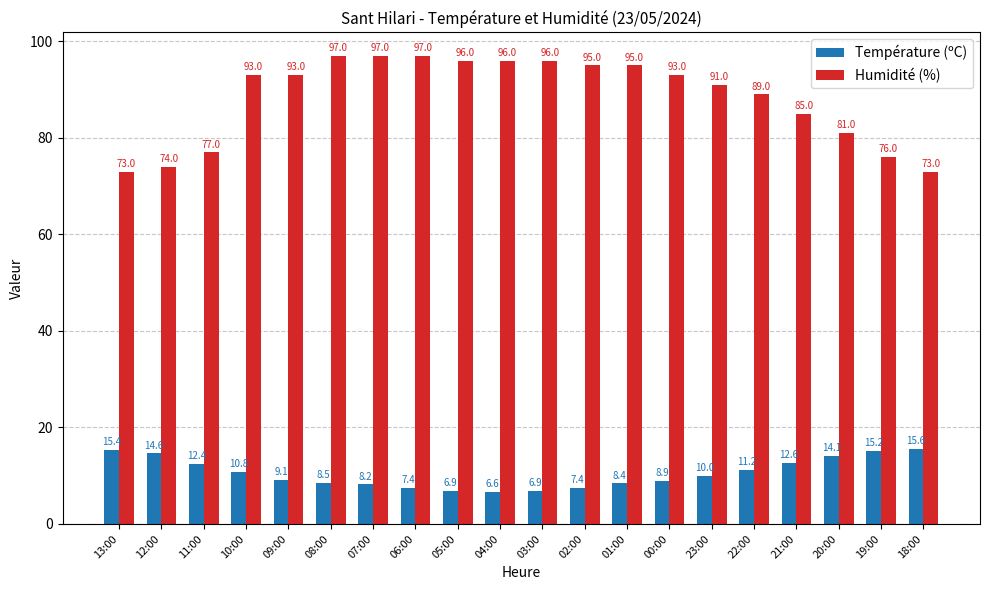

What is the difference between the maximum and minimum values in the Humidité (%) series?

24.0